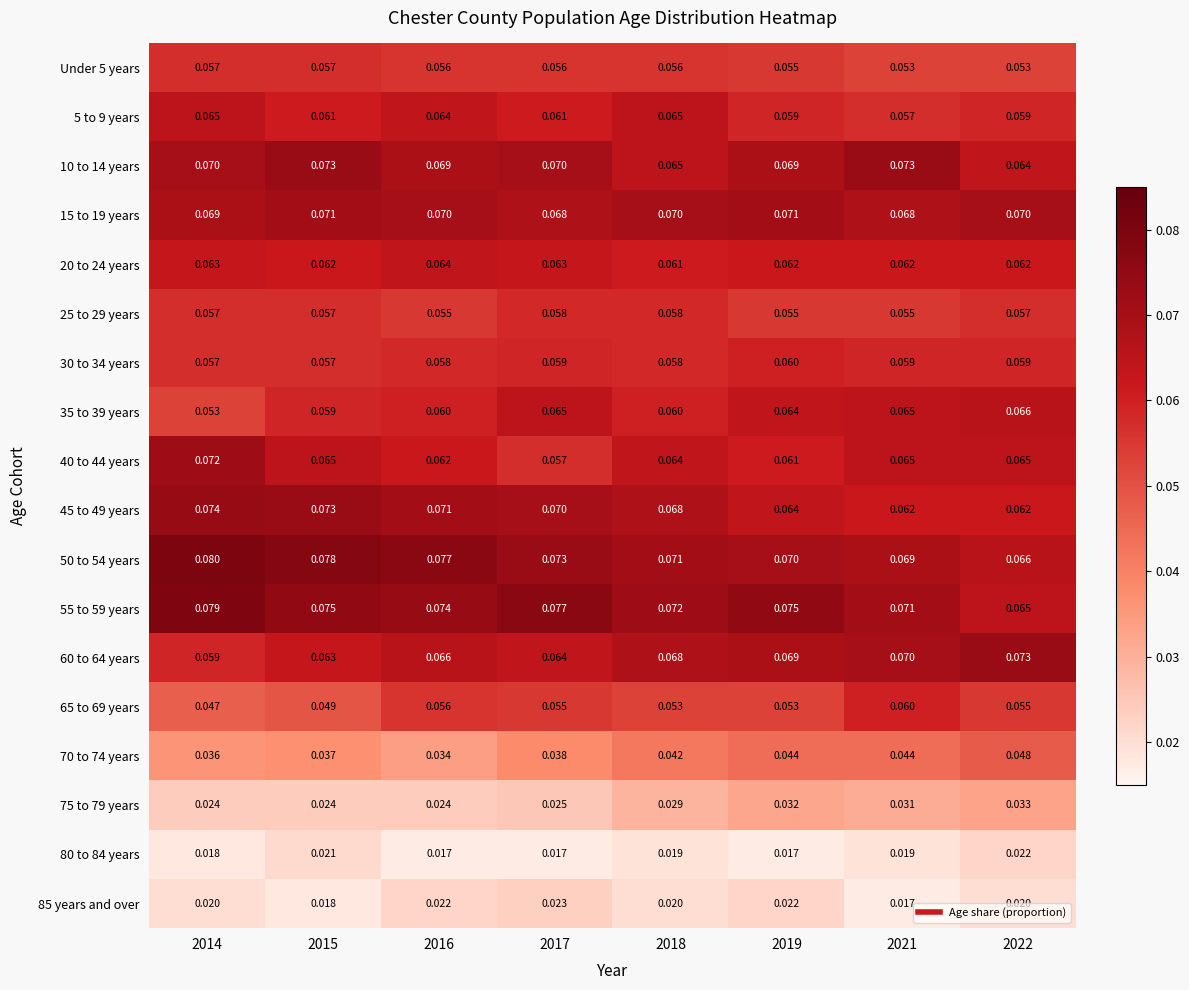

Is the value of 30 to 34 years at 2019 greater than the value of 45 to 49 years at 2018?

No